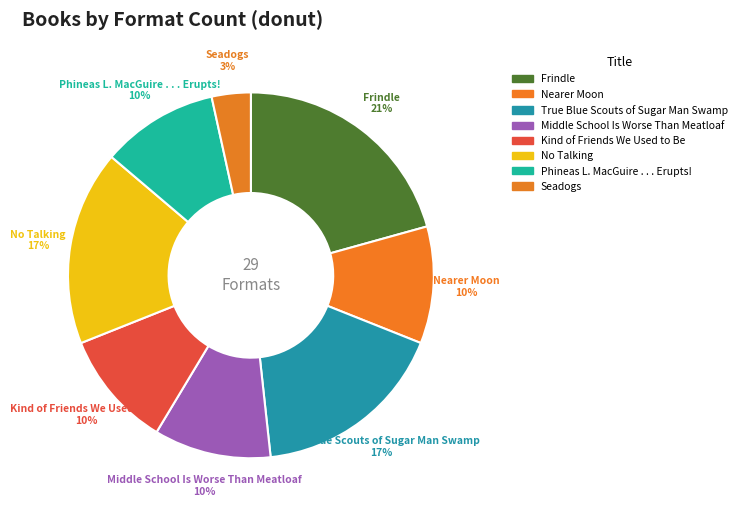

Do Kind of Friends We Used to Be and Seadogs together represent more than half of the pie?

No